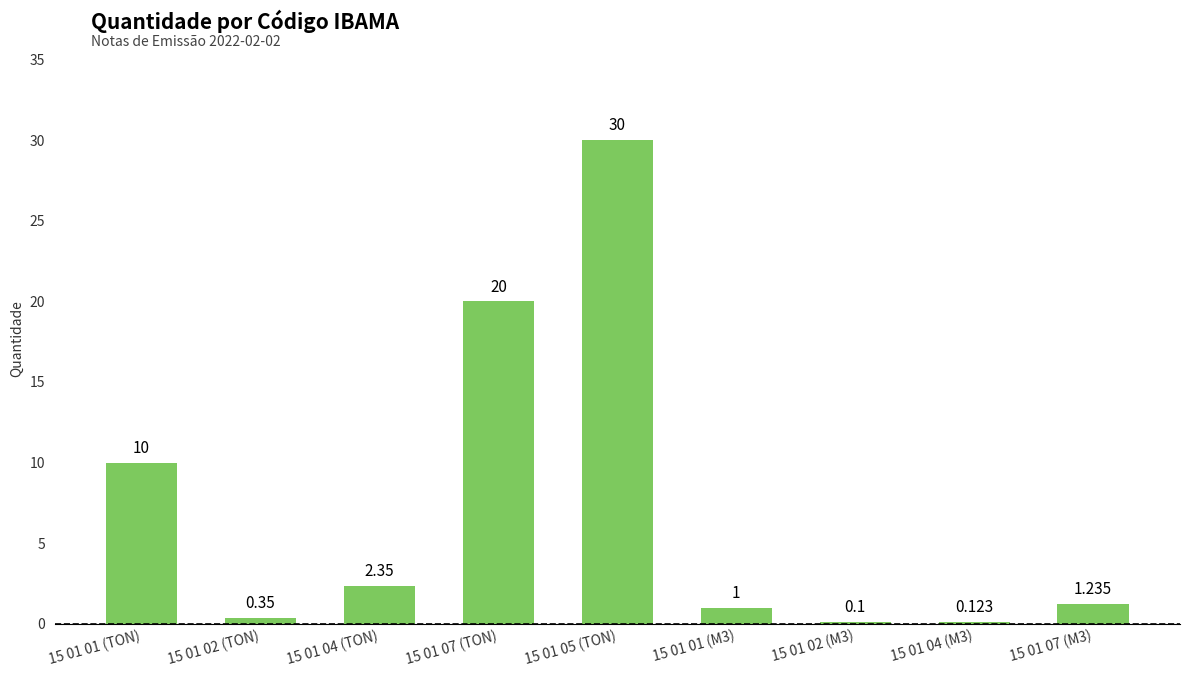

What is the change in value from 15 01 01 (TON) to 15 01 07 (M3)?

-8.8